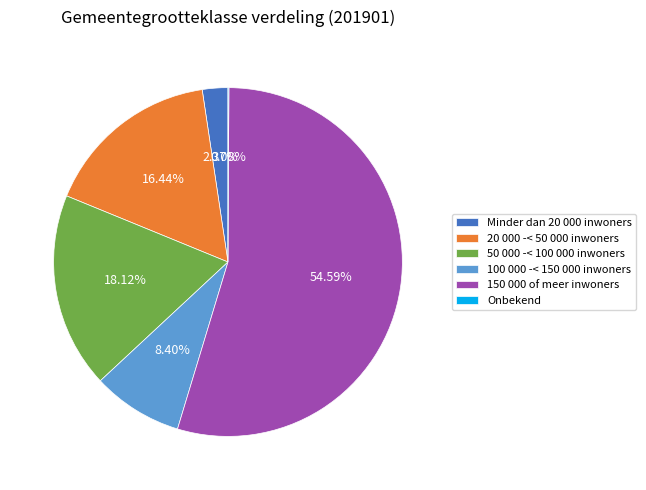

To the nearest percent, what percentage of the pie is Minder dan 20 000 inwoners?

2%